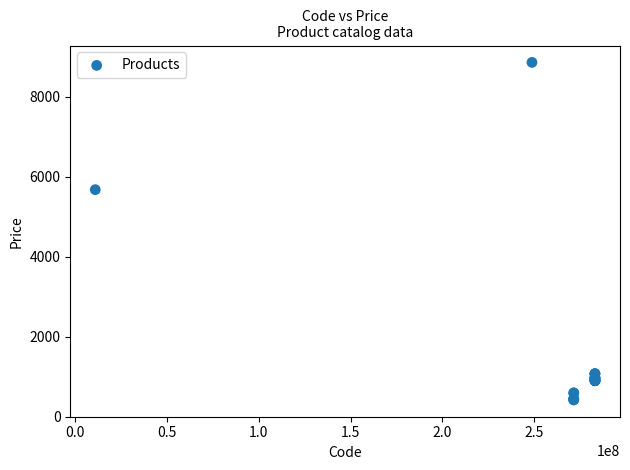

What Y value in the scatter plot is closest to 4636?

5673.8